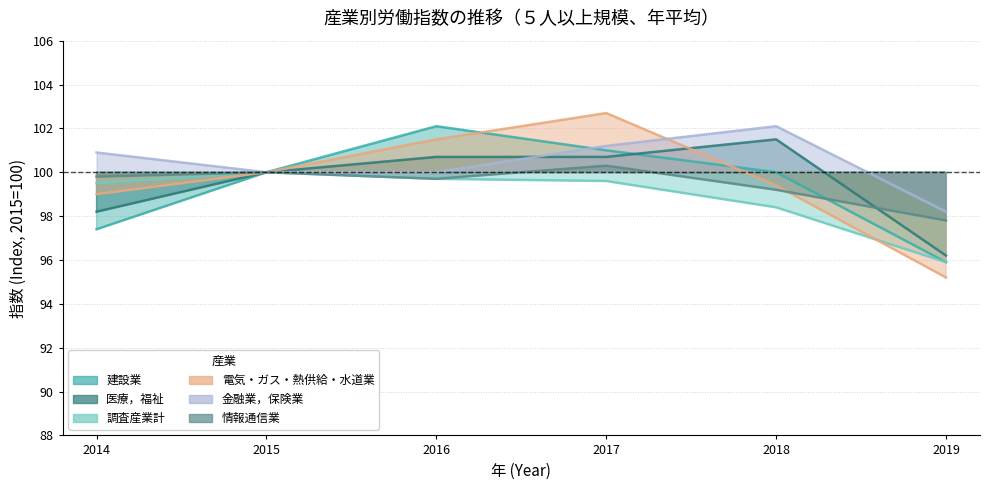

True or false: 金融業，保険業 has a value of 101.2 at 2017.

True